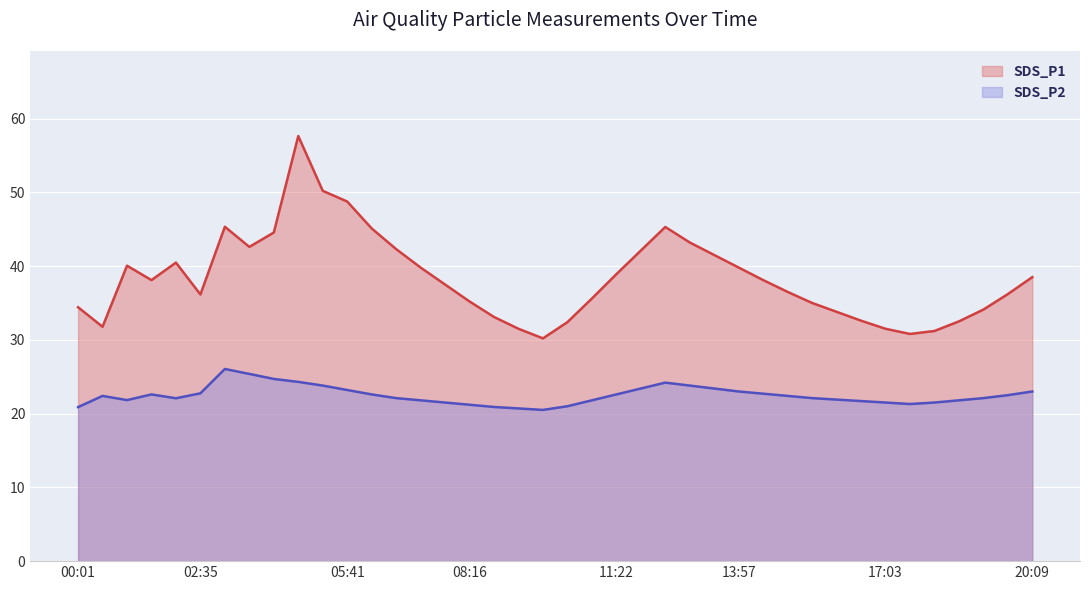

What is the difference between the SDS_P1 values at 00:01 and 01:01?

5.6